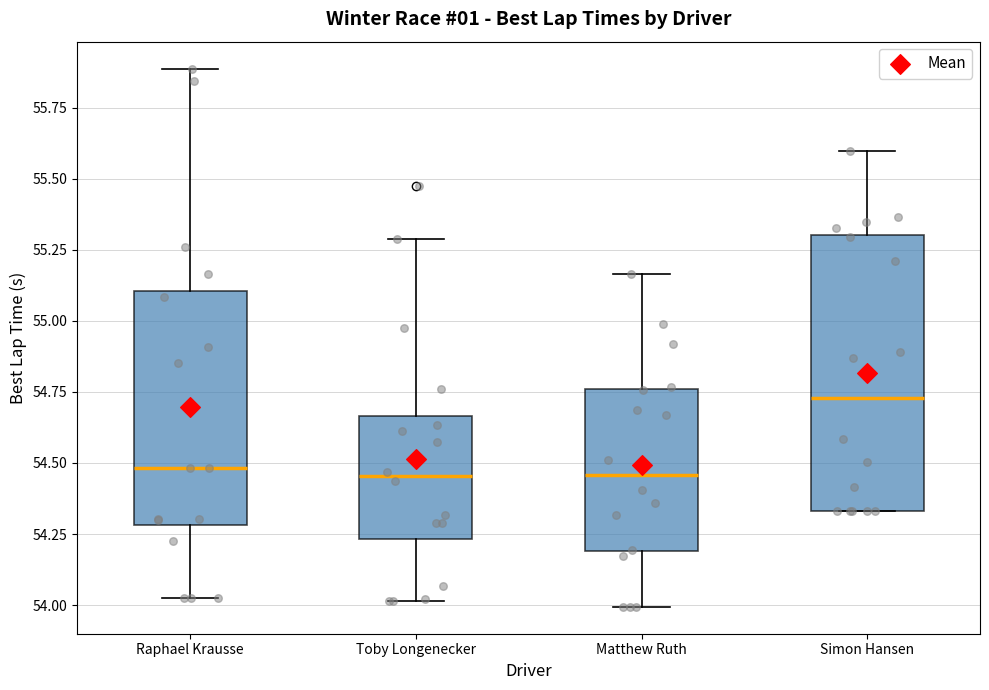

Reading left to right, read every box against the y-axis: the position of its median line, the range the box covers, and the ends of its whiskers. The values are not printed on the chart, so give them approximately, as read against the axis.

Raphael Krausse: median 54.50, box 54.30 to 55.10, whiskers 54.05 to 55.90
Toby Longenecker: median 54.45, box 54.25 to 54.65, whiskers 54.00 to 55.30
Matthew Ruth: median 54.45, box 54.20 to 54.75, whiskers 54.00 to 55.15
Simon Hansen: median 54.75, box 54.35 to 55.30, whiskers 54.35 to 55.60